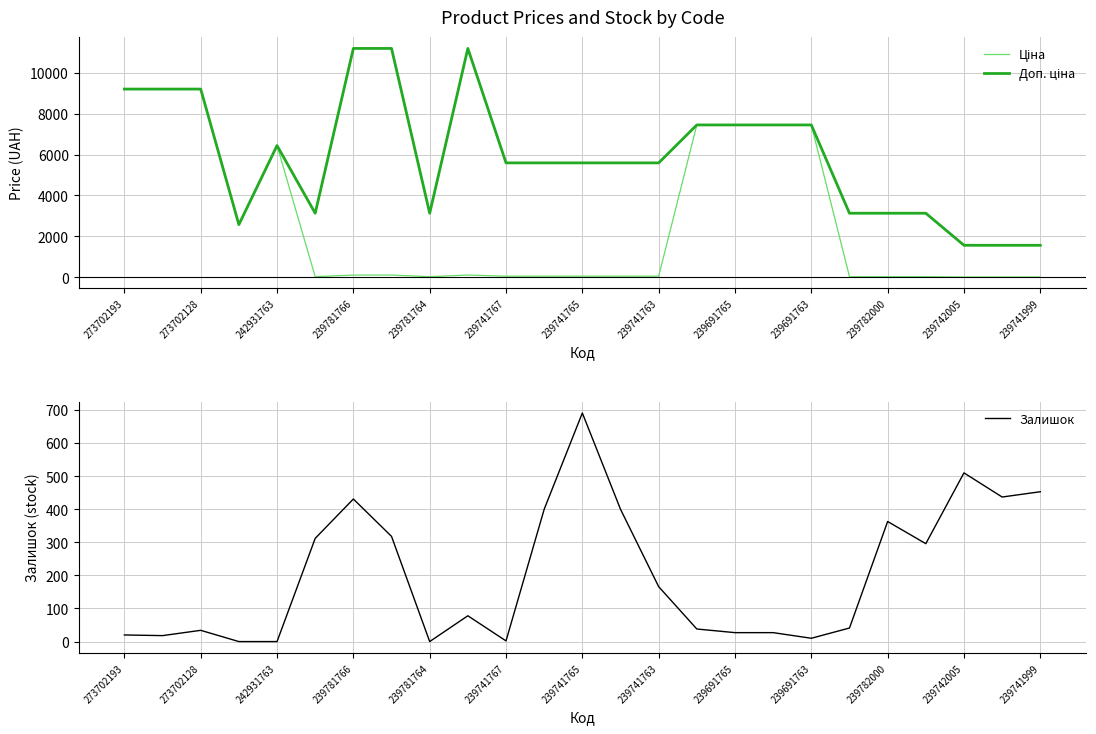

Does the chart have visible grid lines?

Yes